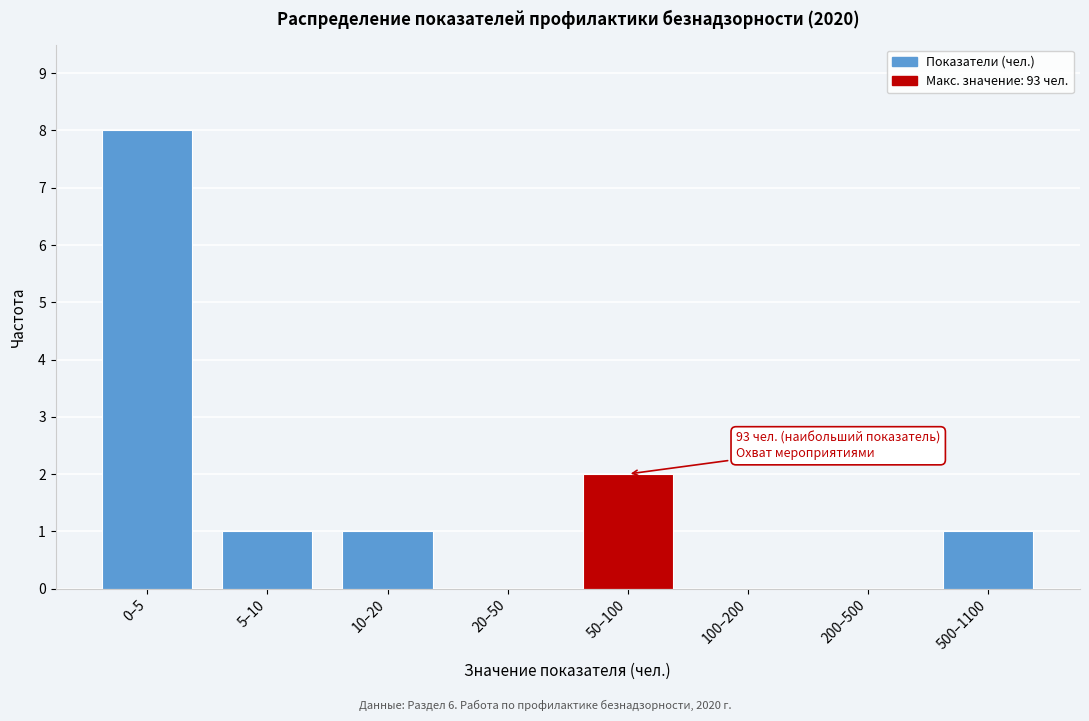

Reading left to right, list all the values displayed in this chart.

0–5=8	5–10=1	10–20=1	20–50=0	50–100=2	100–200=0	200–500=0	500–1100=1